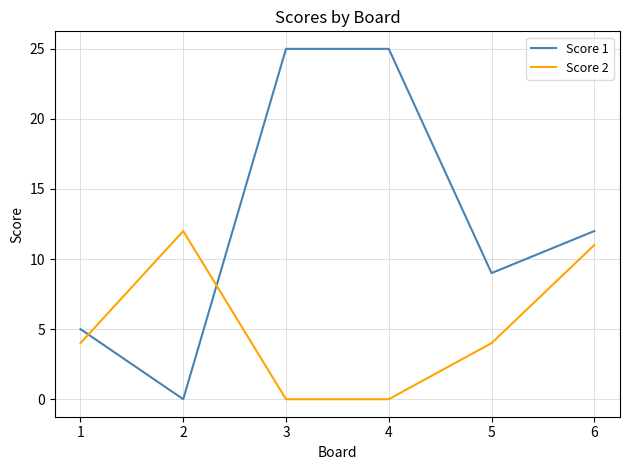

What is the difference between the highest and lowest values at 2?

12